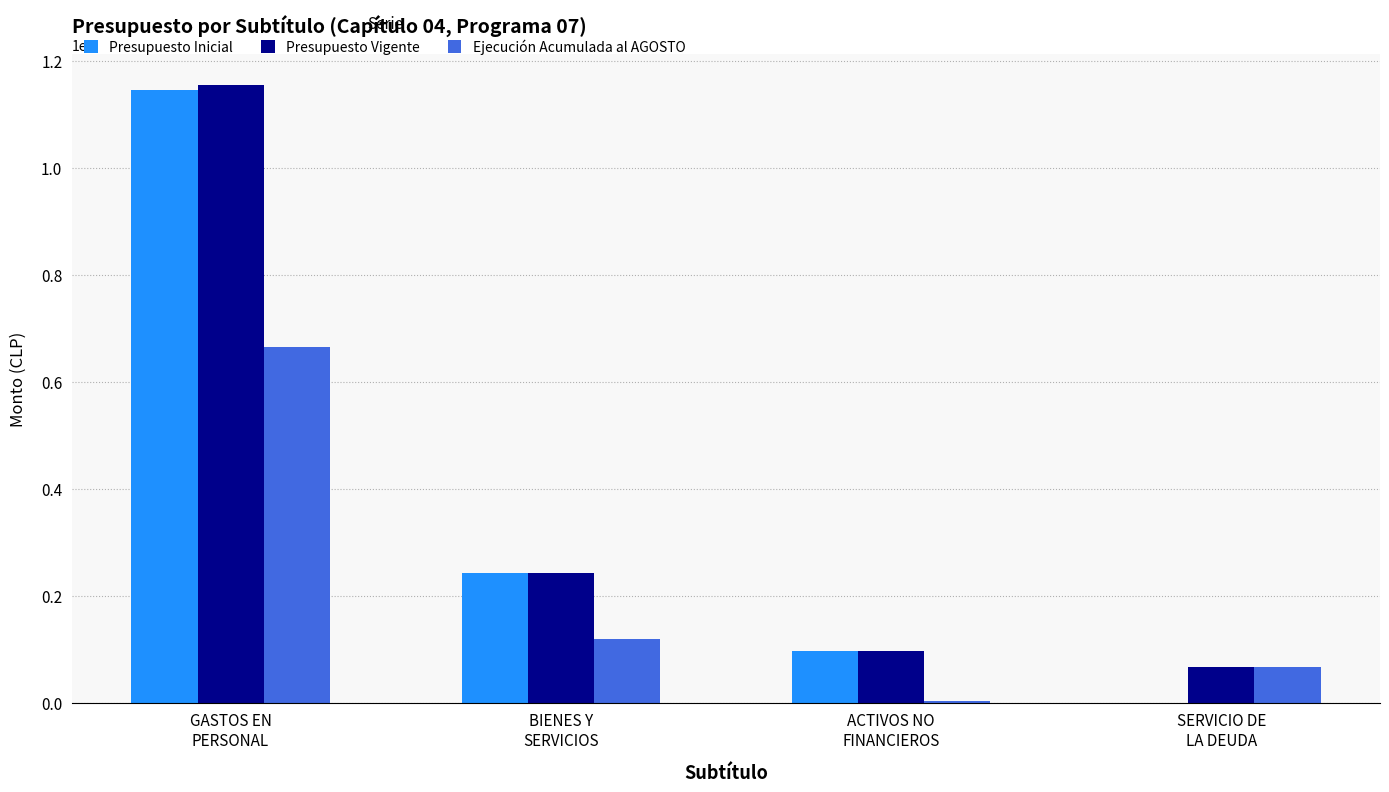

What is the sum of all Presupuesto Inicial values?

14856282